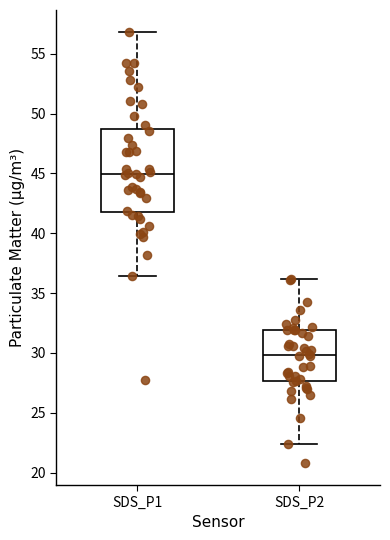

Which box has the highest median line?

SDS_P1